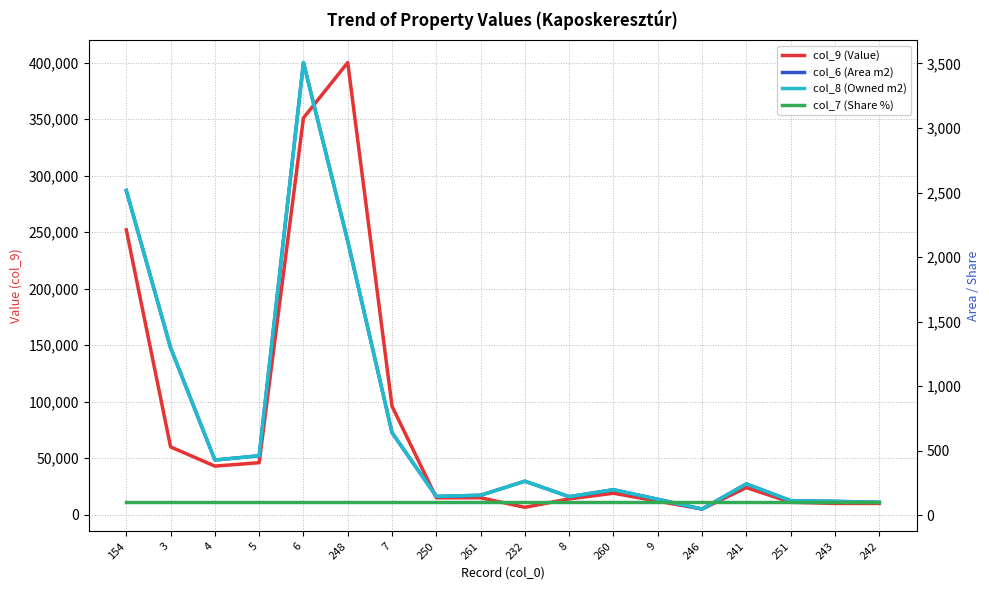

Reading right to left, what are all the values shown in this chart?

col_9 (Value): 242=10000	243=10000	251=11000	241=24000	246=5000	9=12000	260=19000	8=14000	232=6559	261=15000	250=15000	7=96000	248=400000	6=351000	5=46000	4=43000	3=60000	154=252000
col_6 (Area m2): 242=99	243=107	251=112	241=242	246=47	9=123	260=197	8=143	232=263	261=154	250=145	7=639	248=2123	6=3507	5=460	4=427	3=1297	154=2516
col_8 (Owned m2): 242=99	243=107	251=112	241=242	246=47	9=123	260=197	8=143	232=263	261=154	250=145	7=639	248=2123	6=3507	5=460	4=427	3=1297	154=2516
col_7 (Share %): 242=100	243=100	251=100	241=100	246=100	9=100	260=100	8=100	232=100	261=100	250=100	7=100	248=100	6=100	5=100	4=100	3=100	154=100